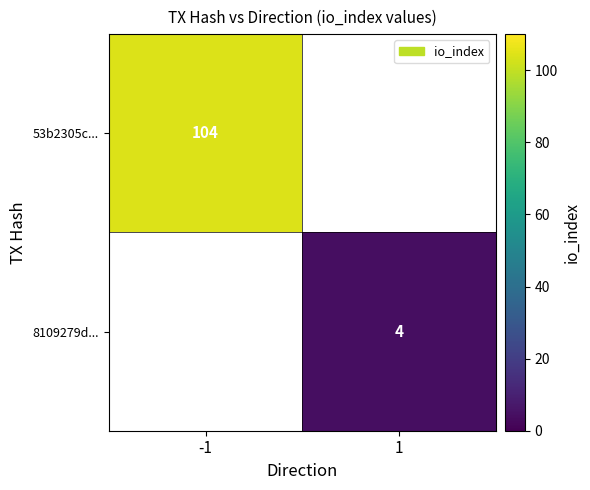

Which category has the highest value across all series?

-1